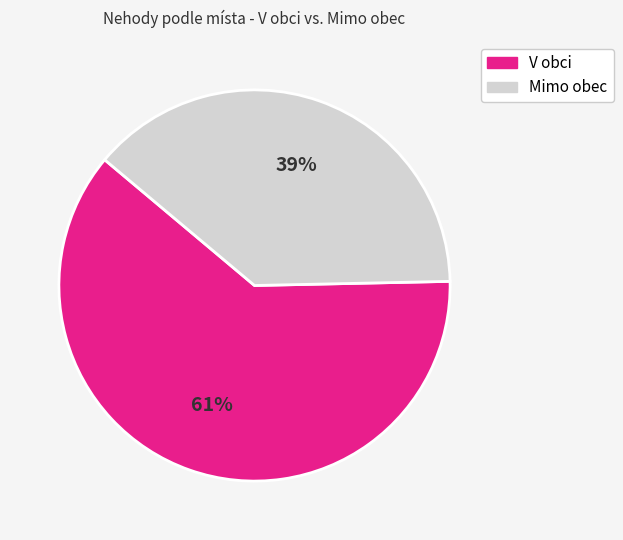

To the nearest percent, what portion does Mimo obec represent?

39%